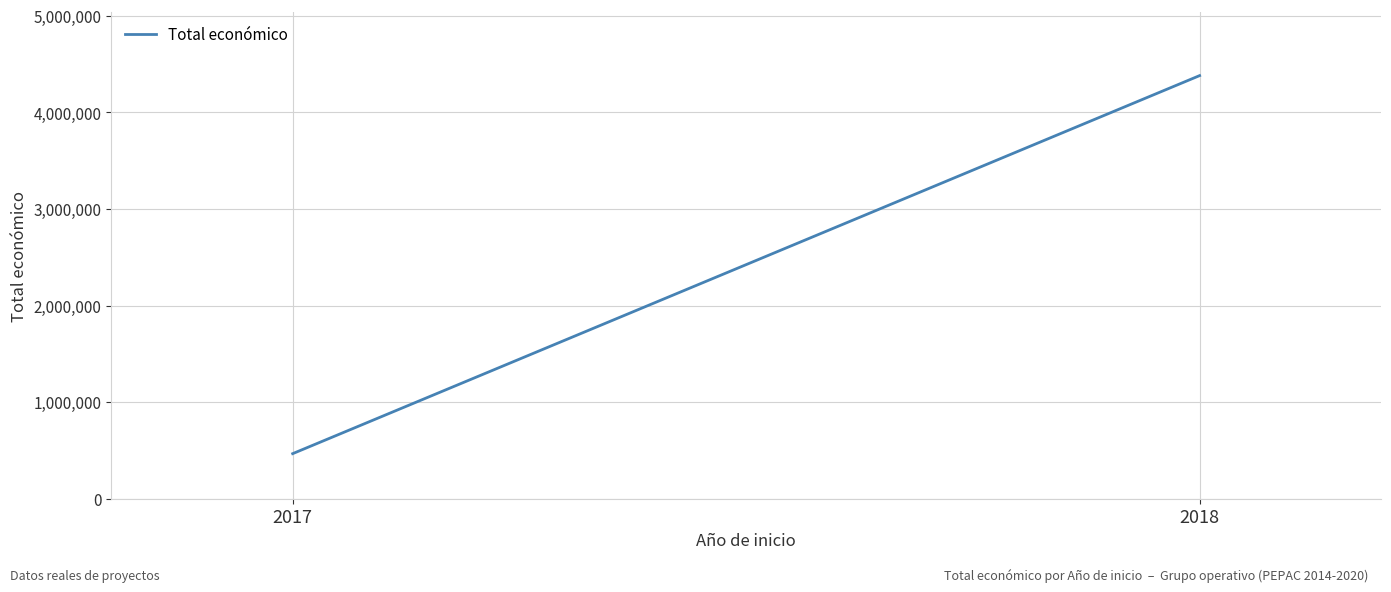

What is the sum of the values at 2018 and 2017?

4846084